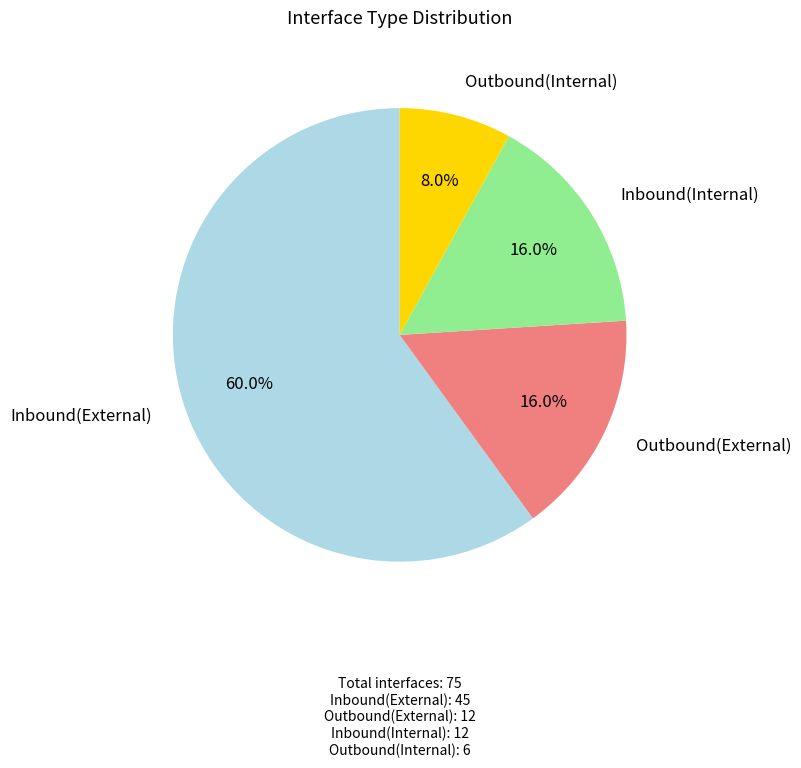

Rank the categories by value from highest to lowest.

Inbound(External), Outbound(External), Inbound(Internal), Outbound(Internal)